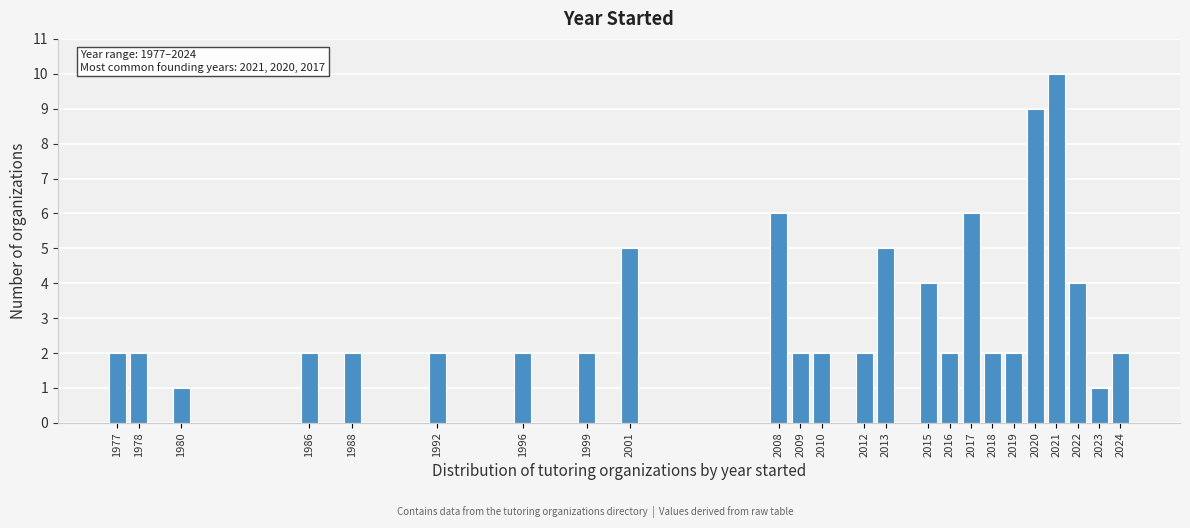

Reading right to left, list all the values displayed in this chart.

2	1	4	10	9	2	2	6	2	4	5	2	2	2	6	5	2	2	2	2	2	1	2	2